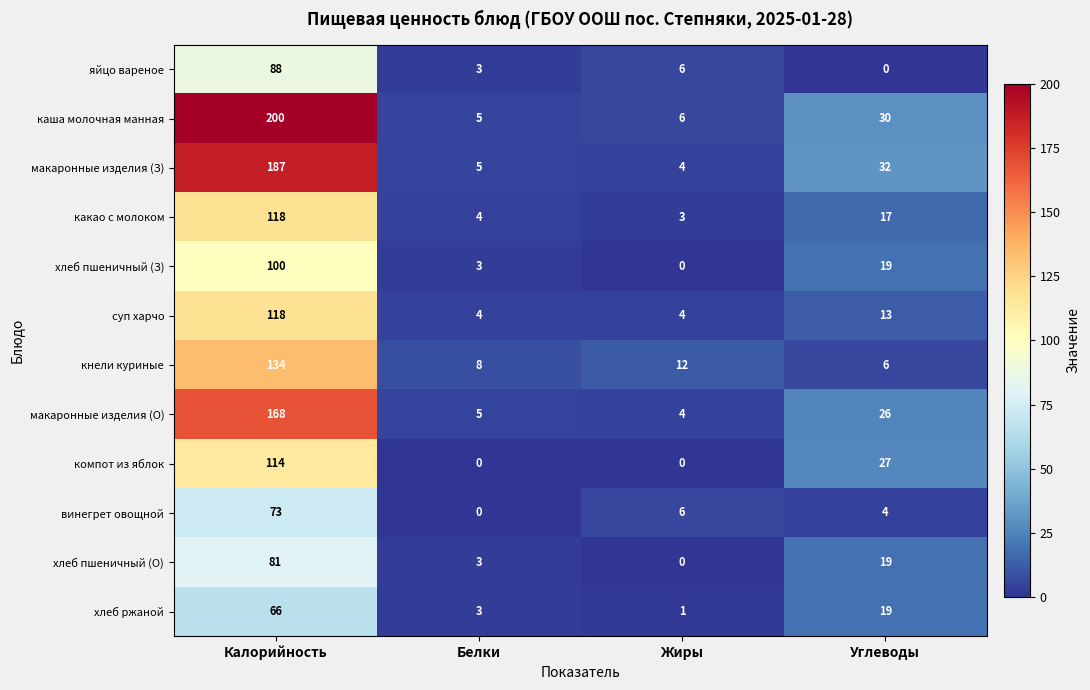

Count the number of categories in the chart.

4